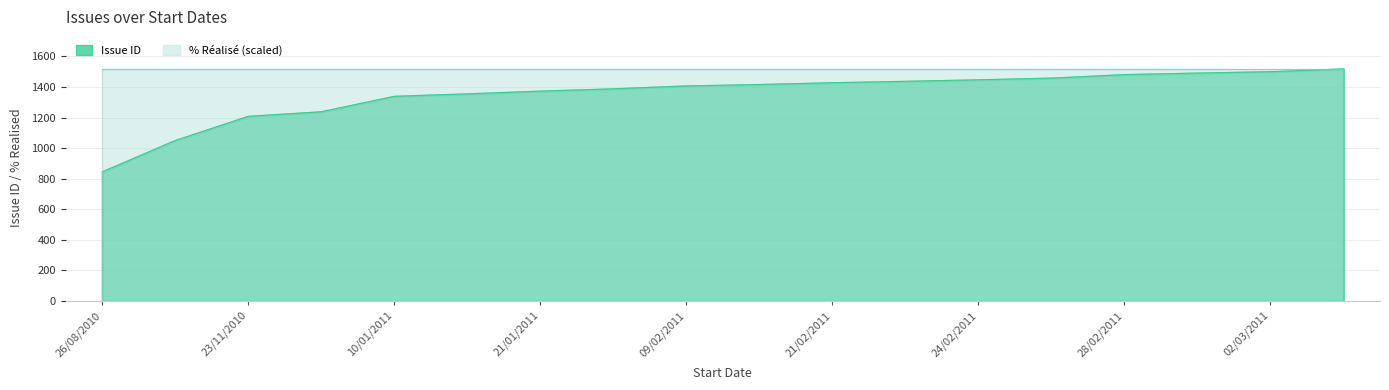

List the labels in order of value, largest first.

04/03/2011, 02/03/2011, 01/03/2011, 28/02/2011, 25/02/2011, 24/02/2011, 23/02/2011, 21/02/2011, 10/02/2011, 09/02/2011, 01/02/2011, 21/01/2011, 13/01/2011, 10/01/2011, 30/11/2010, 23/11/2010, 01/10/2010, 26/08/2010